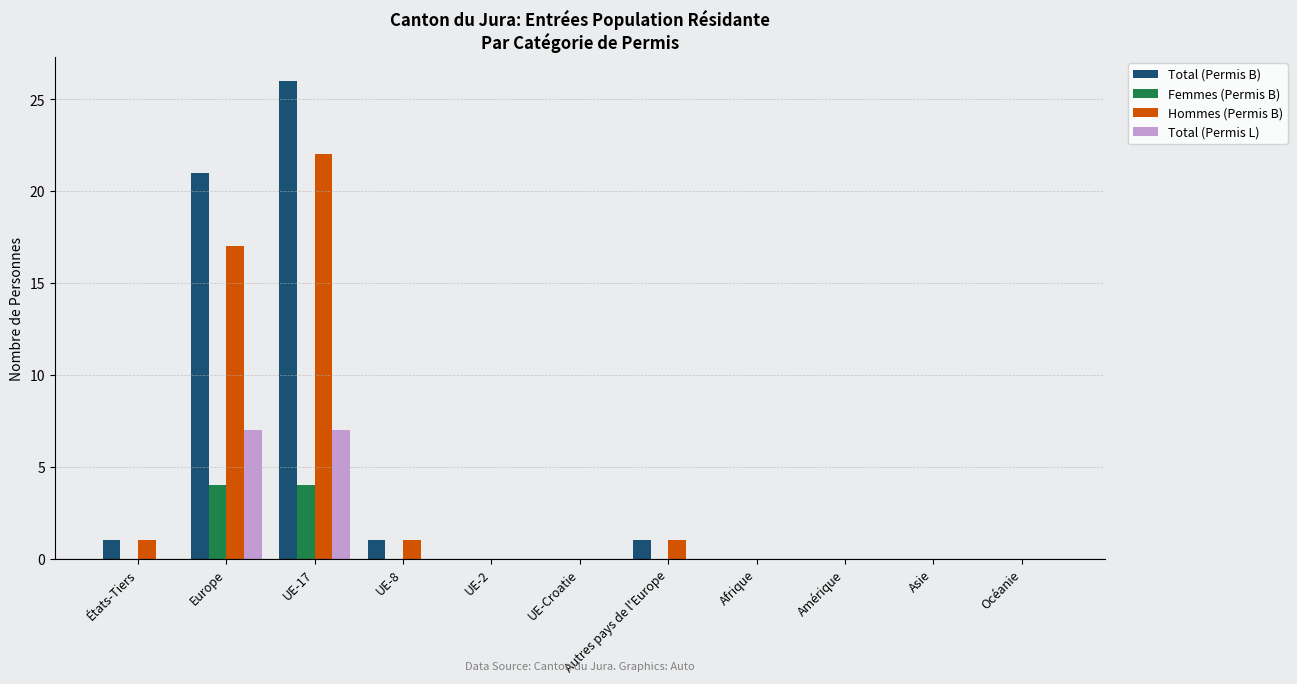

How many groups of bars are there?

11